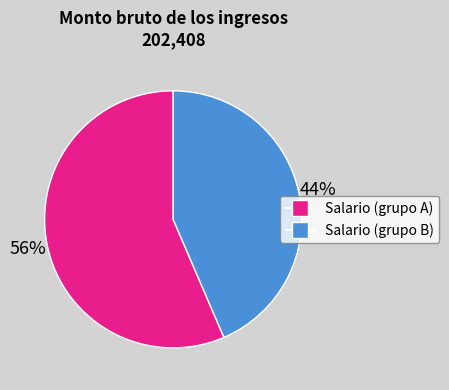

Approximately how many times larger is the value at Salario (grupo A) compared to Salario (grupo B)?

1.3